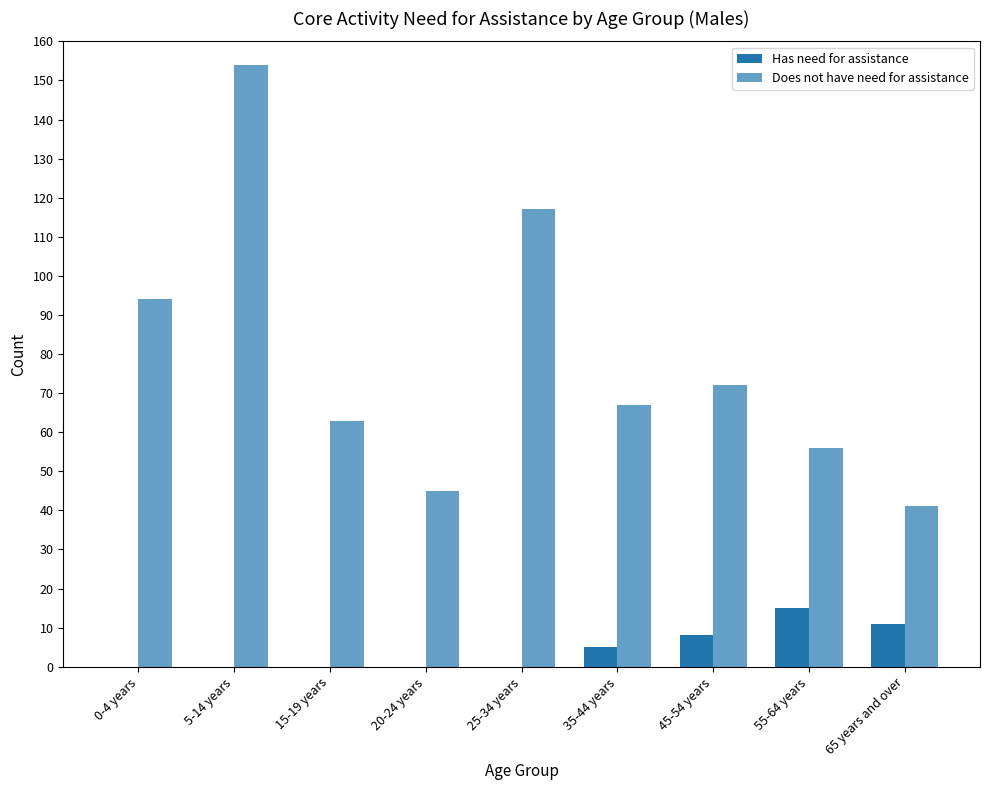

What is the total value across all series at 15-19 years?

63